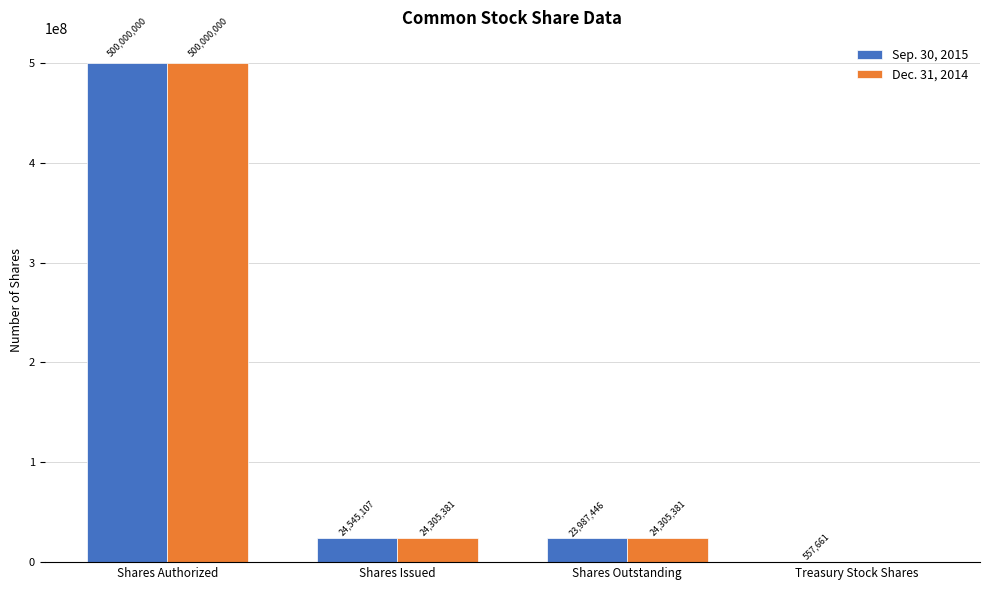

What is the approximate value of Dec. 31, 2014 at Shares Outstanding, to the nearest 100?

24305400